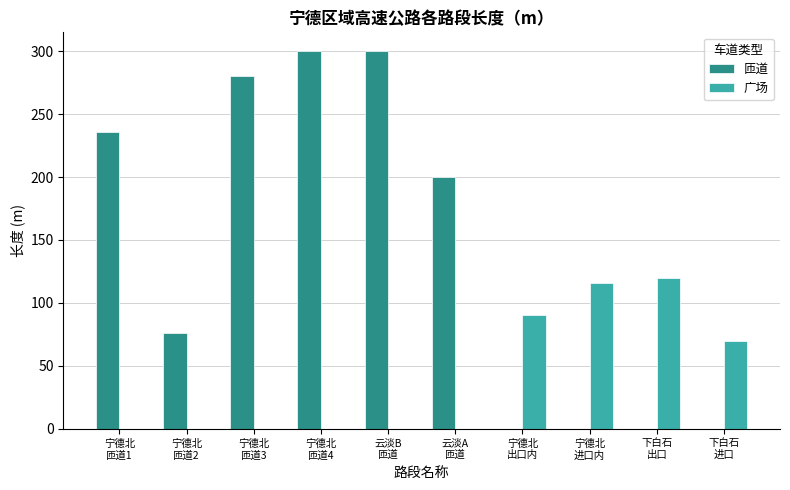

What is the greatest value displayed?

300